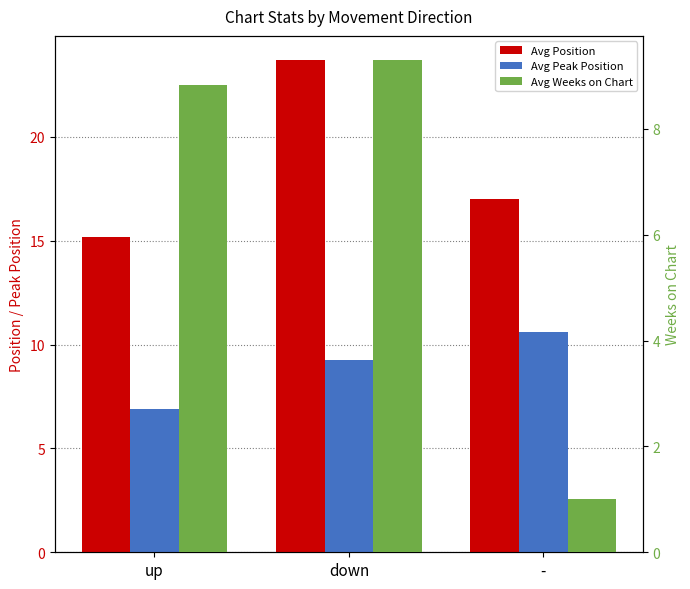

Reading left to right, list all the values displayed in this chart.

Avg Position: up=15.2	down=23.7	-=17.0
Avg Peak Position: up=6.9	down=9.2	-=10.6
Avg Weeks on Chart: up=8.8	down=9.3	-=1.0